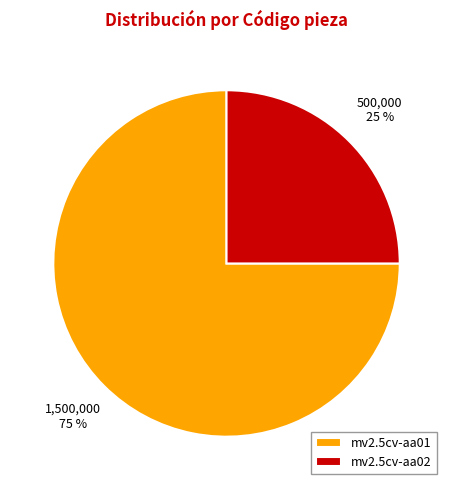

To the nearest percent, what is the average slice percentage?

50%